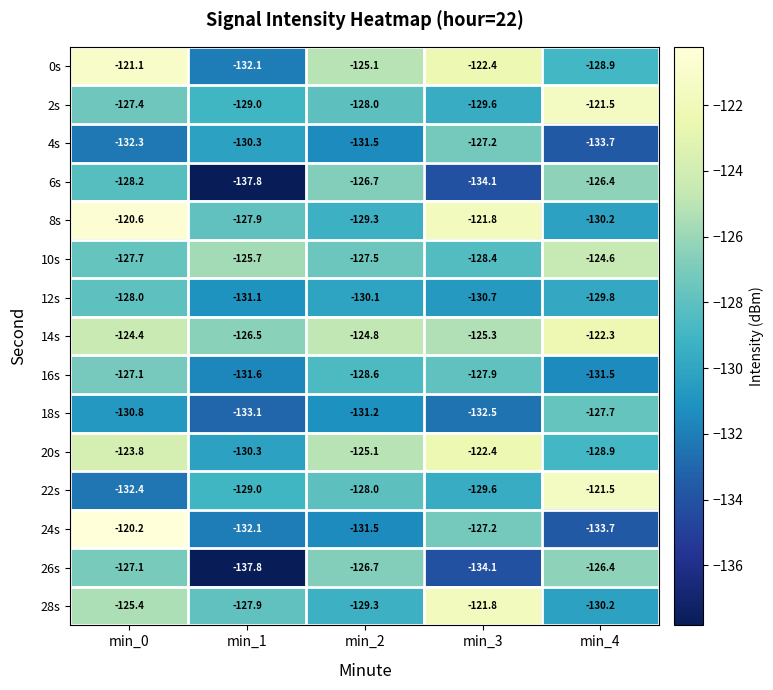

At which category is the sum across all series the highest?

min_0